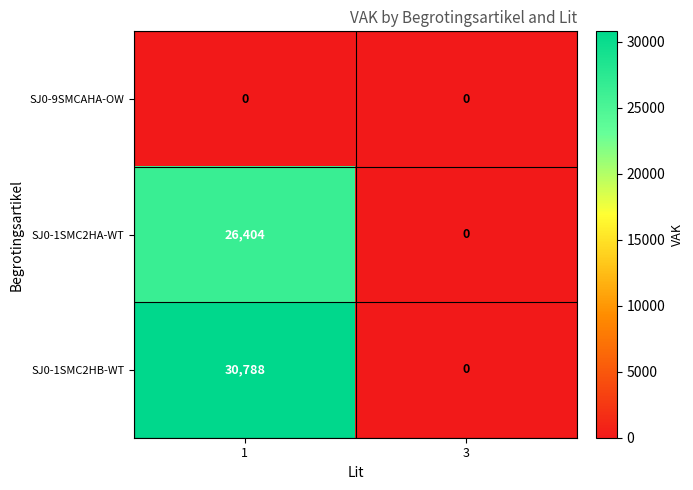

Which series has the largest total across all categories?

SJ0-1SMC2HB-WT